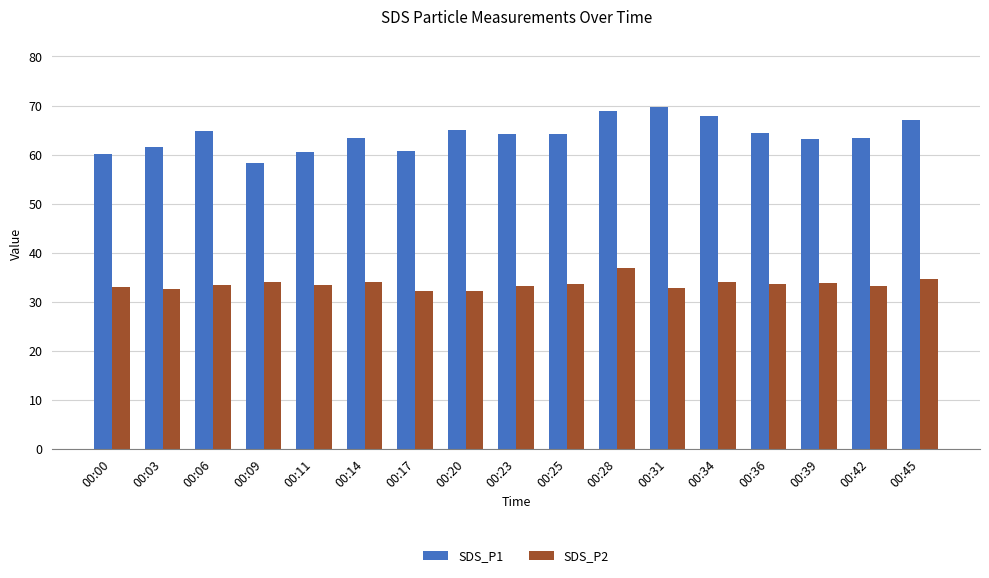

Which series has the largest range (max minus min)?

SDS_P1